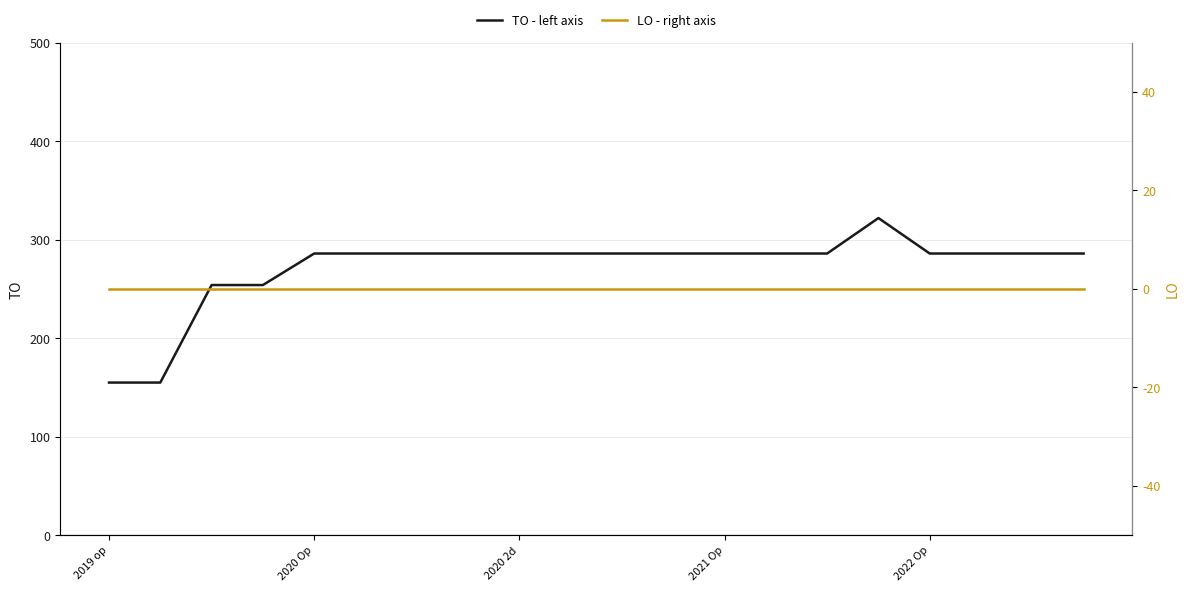

The TO - left axis series shows 188 at 2021 Op. True or false?

False